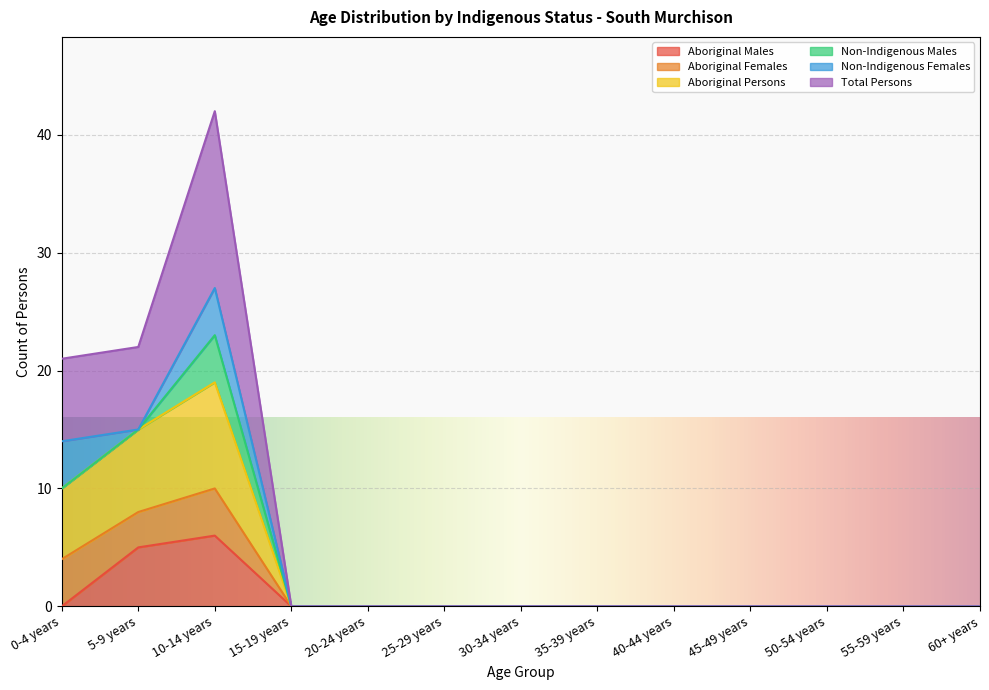

What is the highest value of the Aboriginal Males series?

6